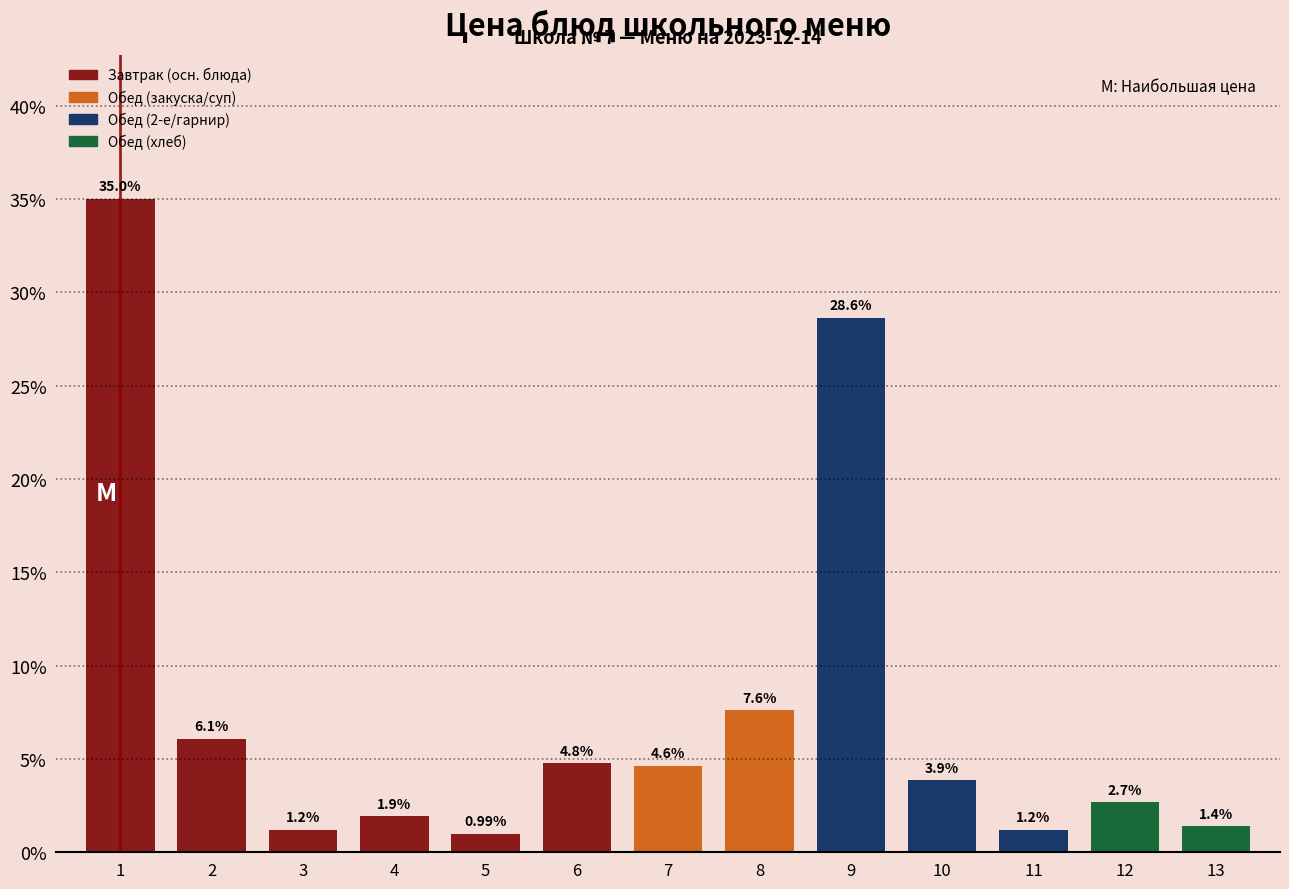

Between 3 and 9, which is larger?

9